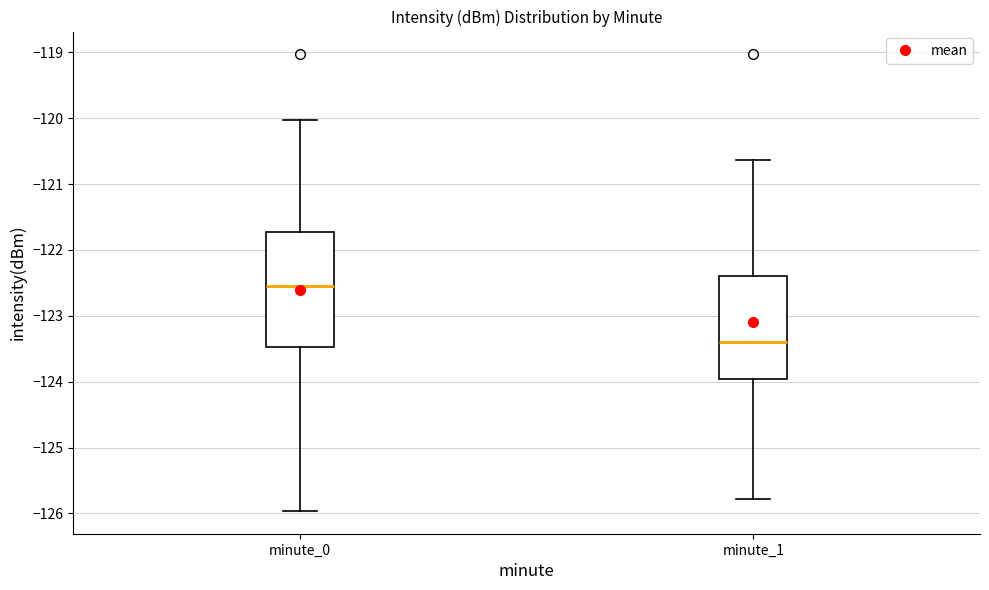

Where is the lower edge of the box for minute_0 on the y-axis? The values are not printed on the chart, so give them approximately, as read against the axis.

-123.5